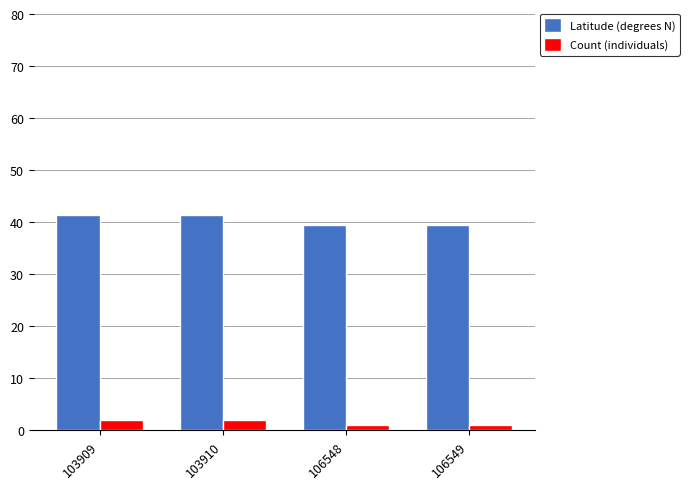

At how many categories does at least one series exceed 30?

4